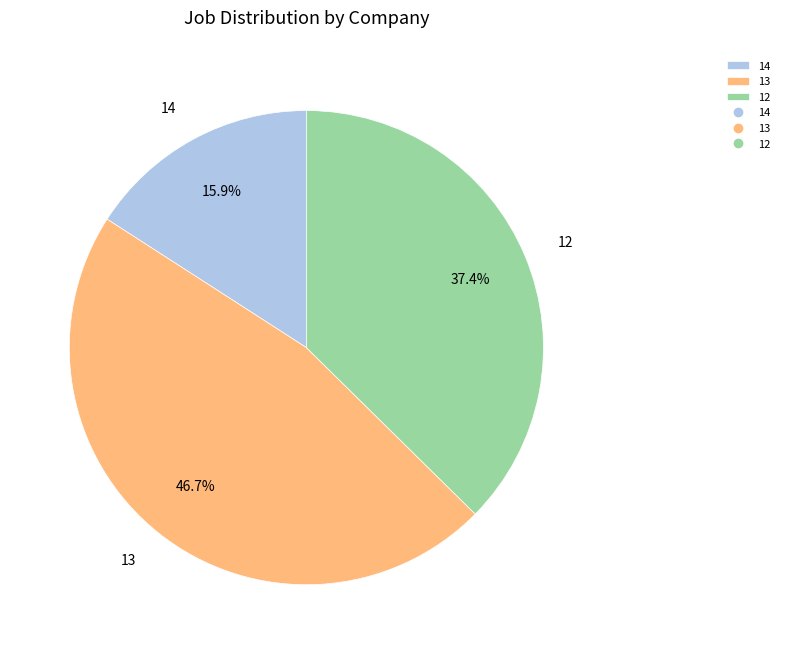

What percentage is the 14 slice, to the nearest percent?

16%